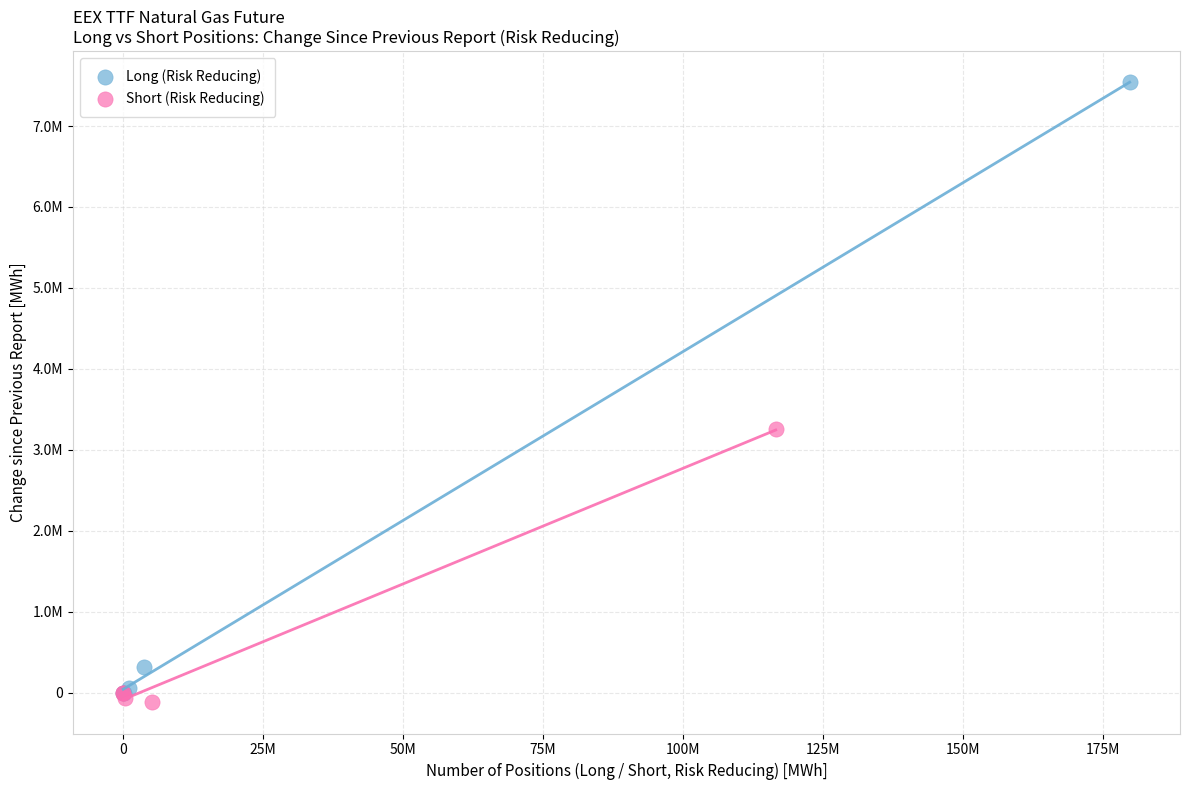

Which series has the widest spread of Y values?

Long (Risk Reducing)